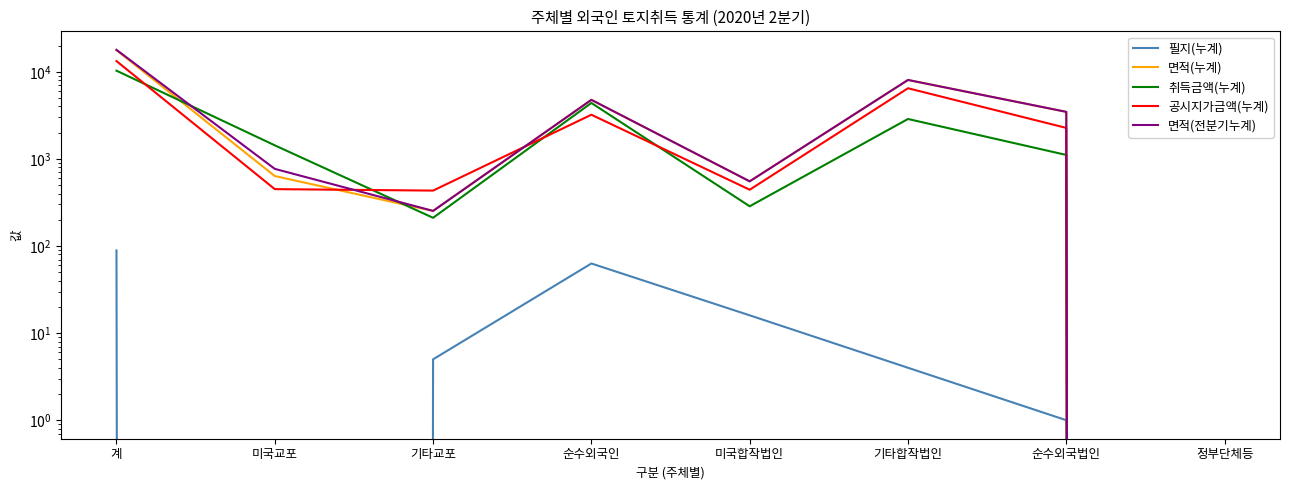

True or false: 필지(누계) and 면적(전분기누계) intersect in this chart.

False